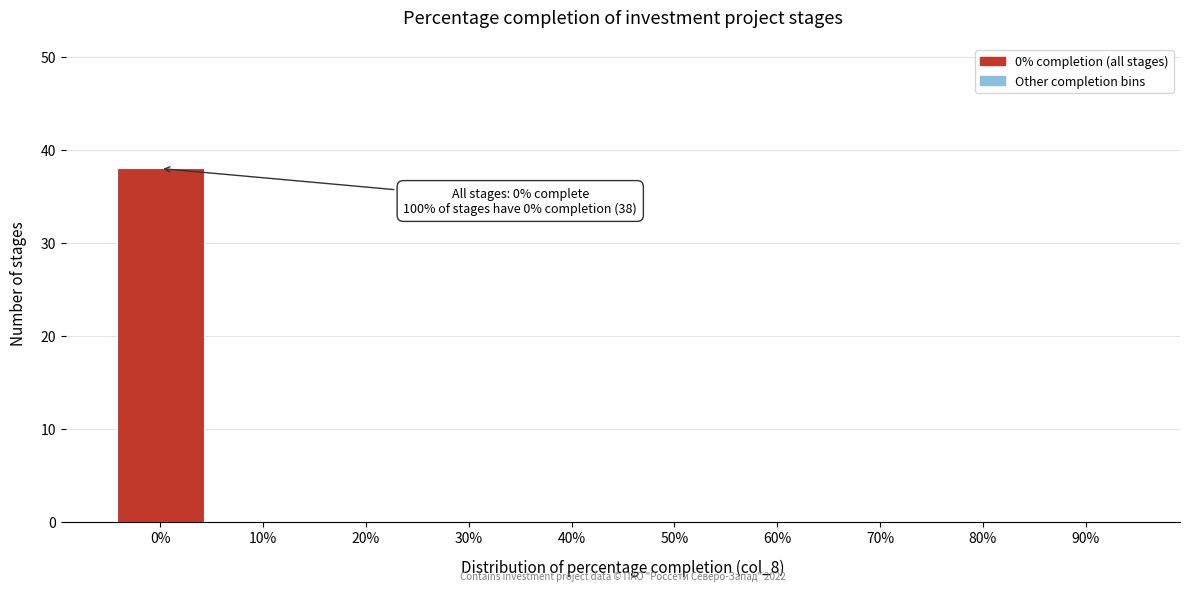

Reading left to right, list all the values displayed in this chart.

0%=38	10%=0	20%=0	30%=0	40%=0	50%=0	60%=0	70%=0	80%=0	90%=0